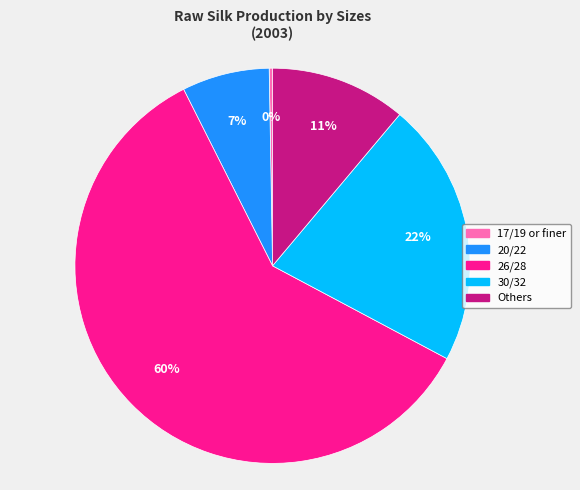

What percentage is the 20/22 slice, to the nearest percent?

7%